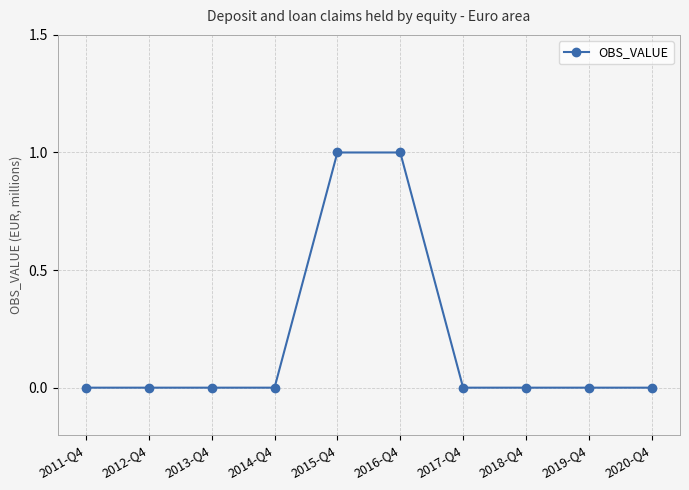

Reading left to right, what are all the values shown in this chart?

0	0	0	0	1	1	0	0	0	0